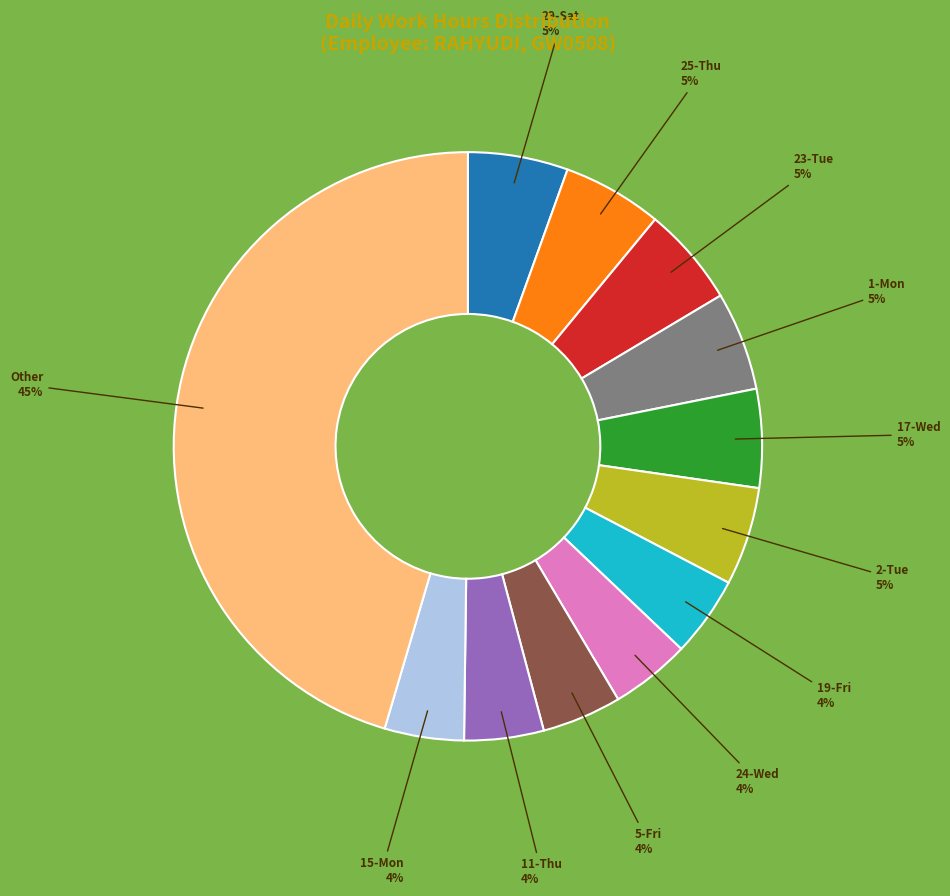

To the nearest percent, what is the average slice percentage?

8%